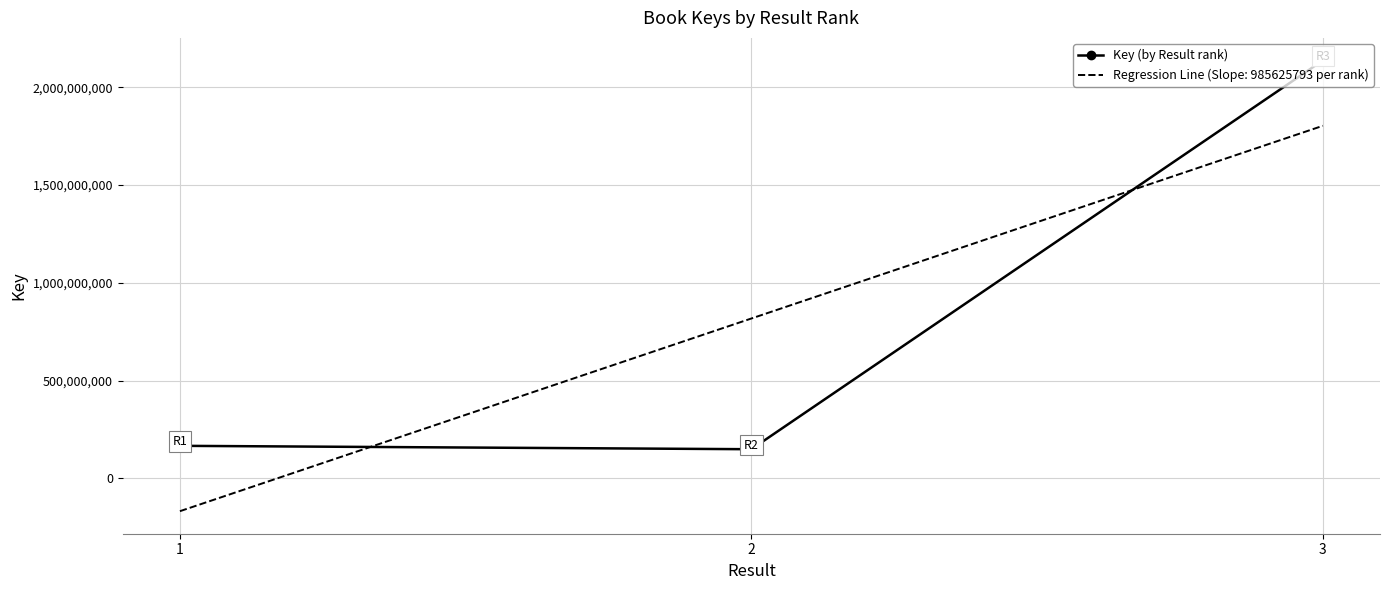

The value of Key (by Result rank) at 3 is 3651129428.3. True or false?

False